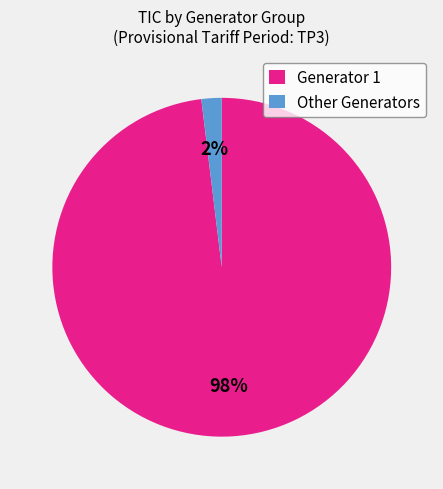

How many segments does this pie chart have?

2